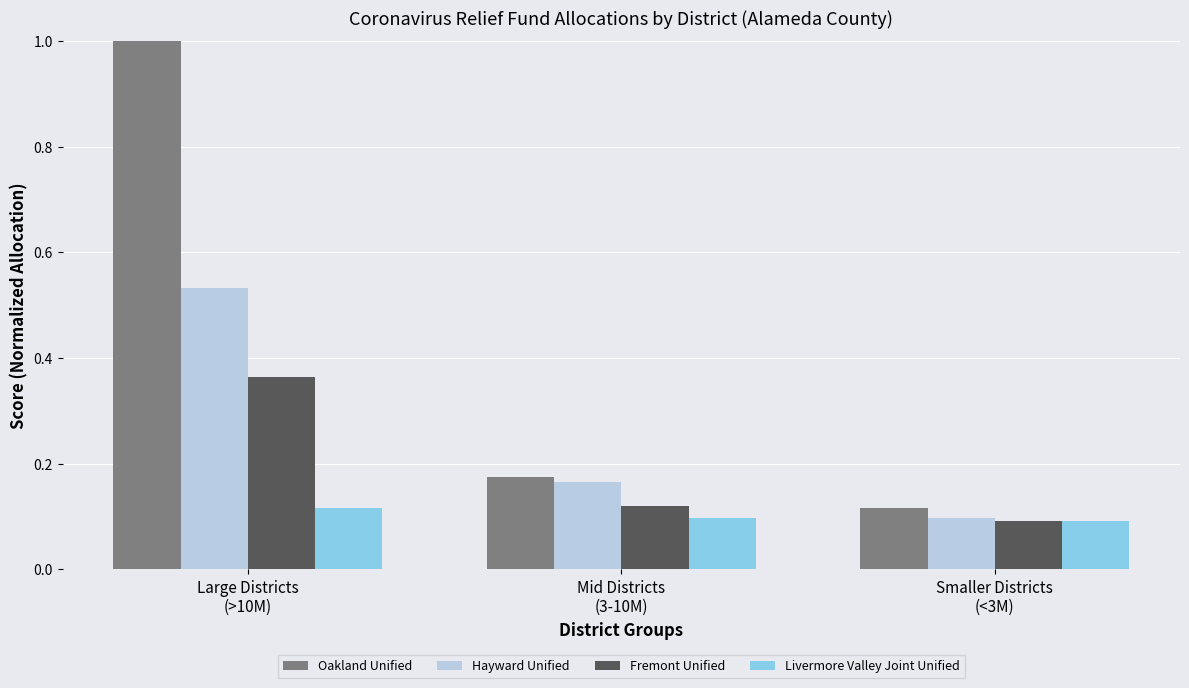

Is it true that Livermore Valley Joint Unified equals 0.1 at Mid Districts
(3-10M)?

True